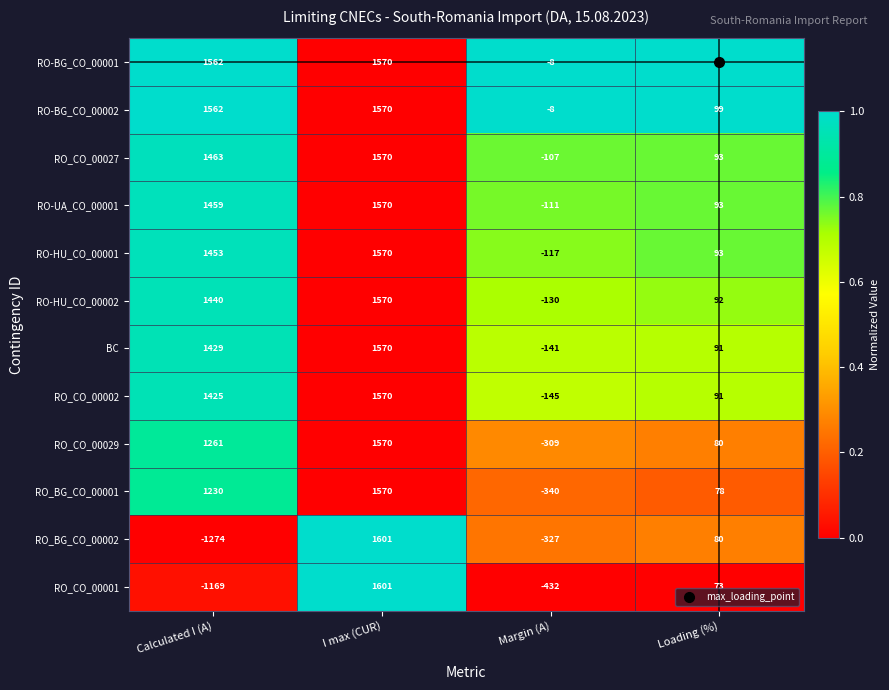

Count the RO_CO_00001 values in the range -432 to 1601.

3